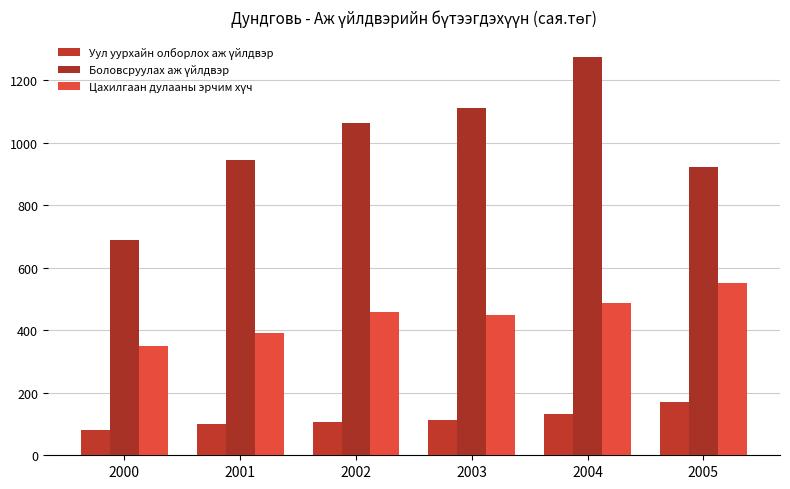

What is the lowest value of the Боловсруулах аж үйлдвэр series?

688.7